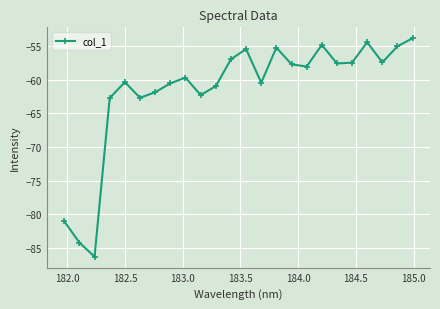

How many data points are above -58?

11